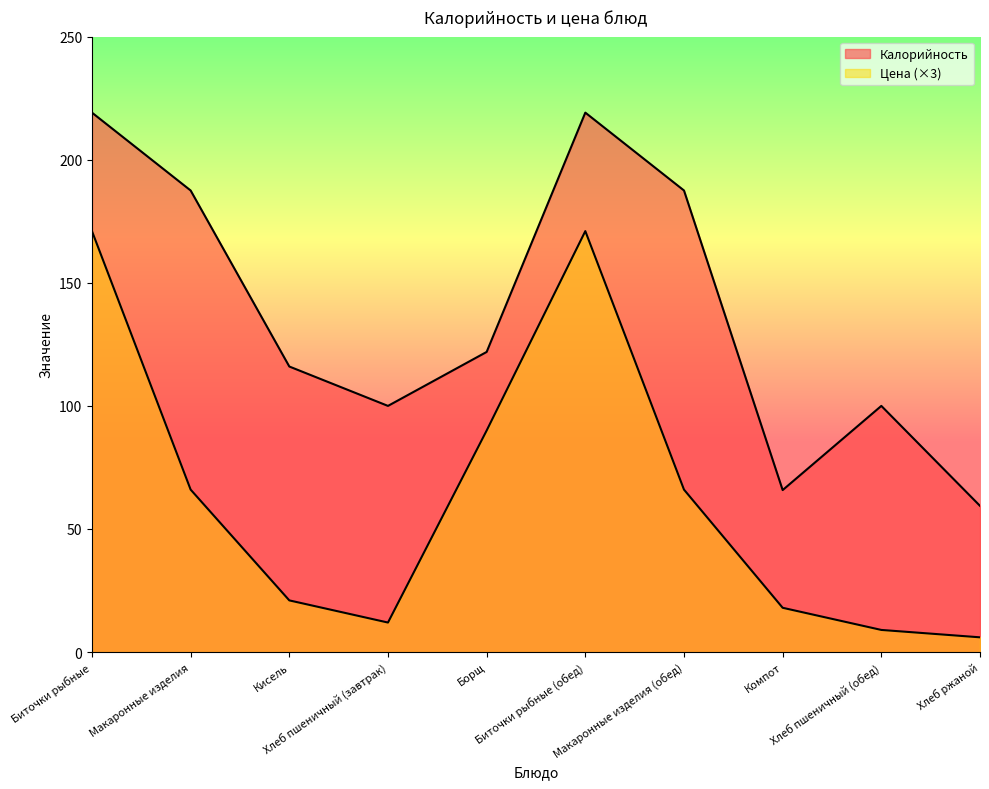

Count the number of data series in this chart.

2